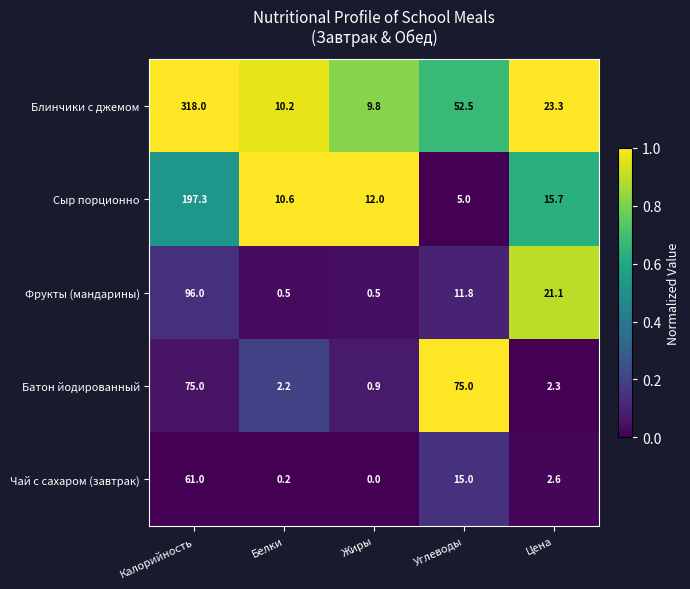

What is the difference between the Сыр порционно values at Жиры and Калорийность?

185.3